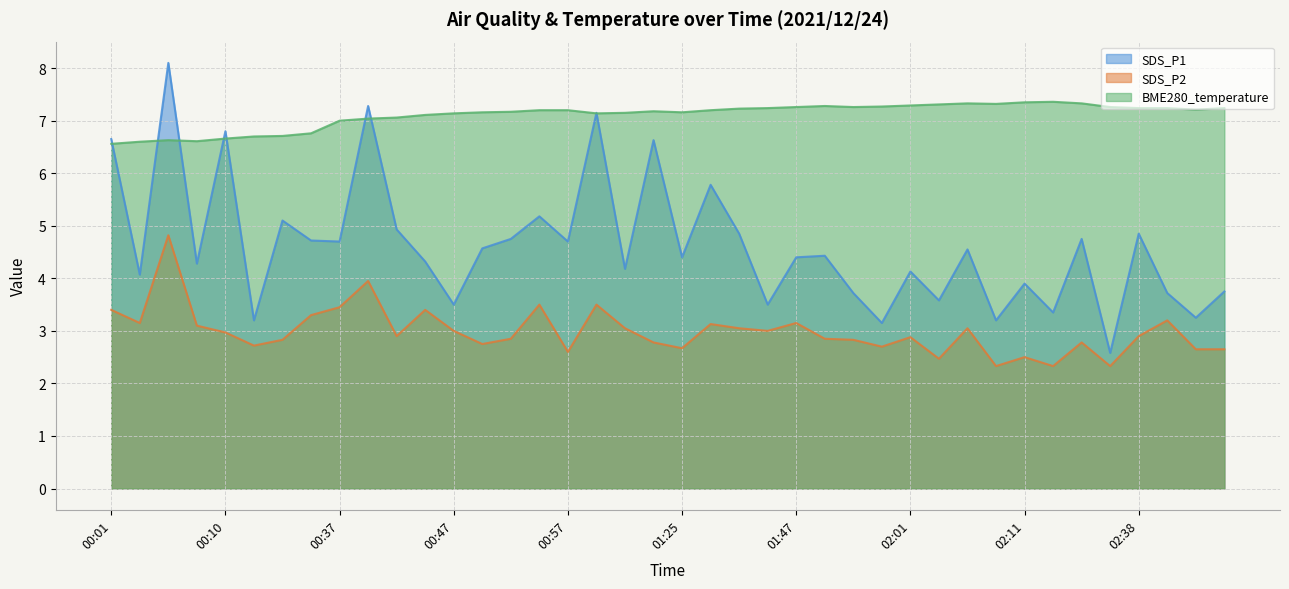

Reading right to left, transcribe all the data shown in this chart.

SDS_P1: 3.8	3.2	3.7	4.8	2.6	4.8	3.4	3.9	3.2	4.5	3.6	4.1	3.1	3.7	4.4	4.4	3.5	4.8	5.8	4.4	6.6	4.2	7.2	4.7	5.2	4.8	4.6	3.5	4.3	4.9	7.3	4.7	4.7	5.1	3.2	6.8	4.3	8.1	4.1	6.7
SDS_P2: 2.6	2.6	3.2	2.9	2.3	2.8	2.3	2.5	2.3	3.0	2.5	2.9	2.7	2.8	2.9	3.1	3.0	3.0	3.1	2.7	2.8	3.0	3.5	2.6	3.5	2.9	2.8	3.0	3.4	2.9	4.0	3.5	3.3	2.8	2.7	3.0	3.1	4.8	3.1	3.4
BME280_temperature: 7.2	7.2	7.2	7.2	7.3	7.3	7.4	7.3	7.3	7.3	7.3	7.3	7.3	7.3	7.3	7.3	7.2	7.2	7.2	7.2	7.2	7.2	7.1	7.2	7.2	7.2	7.2	7.1	7.1	7.1	7.0	7.0	6.8	6.7	6.7	6.7	6.6	6.6	6.6	6.6